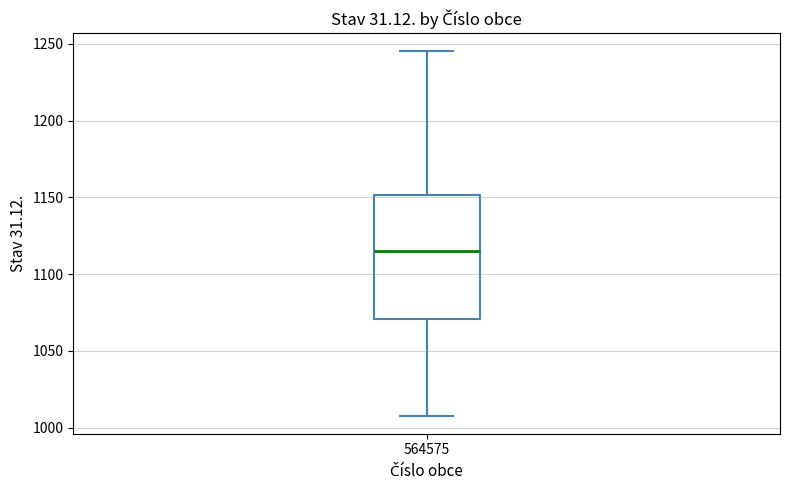

Where does the lower whisker of the box at x = 564575 end on the y-axis? The values are not printed on the chart, so give them approximately, as read against the axis.

1010